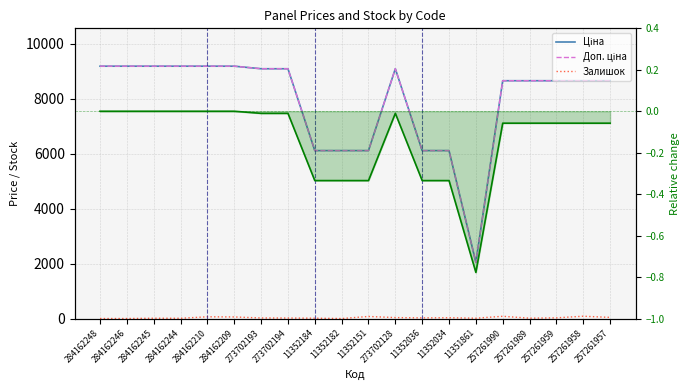

At which category does Ціна reach its first local valley?

11351861